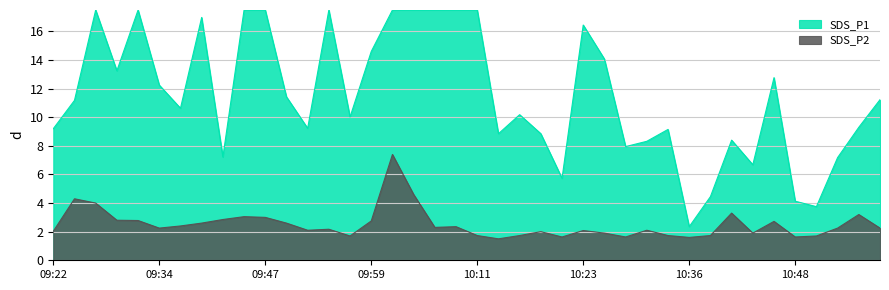

What is the smallest value displayed?

1.5